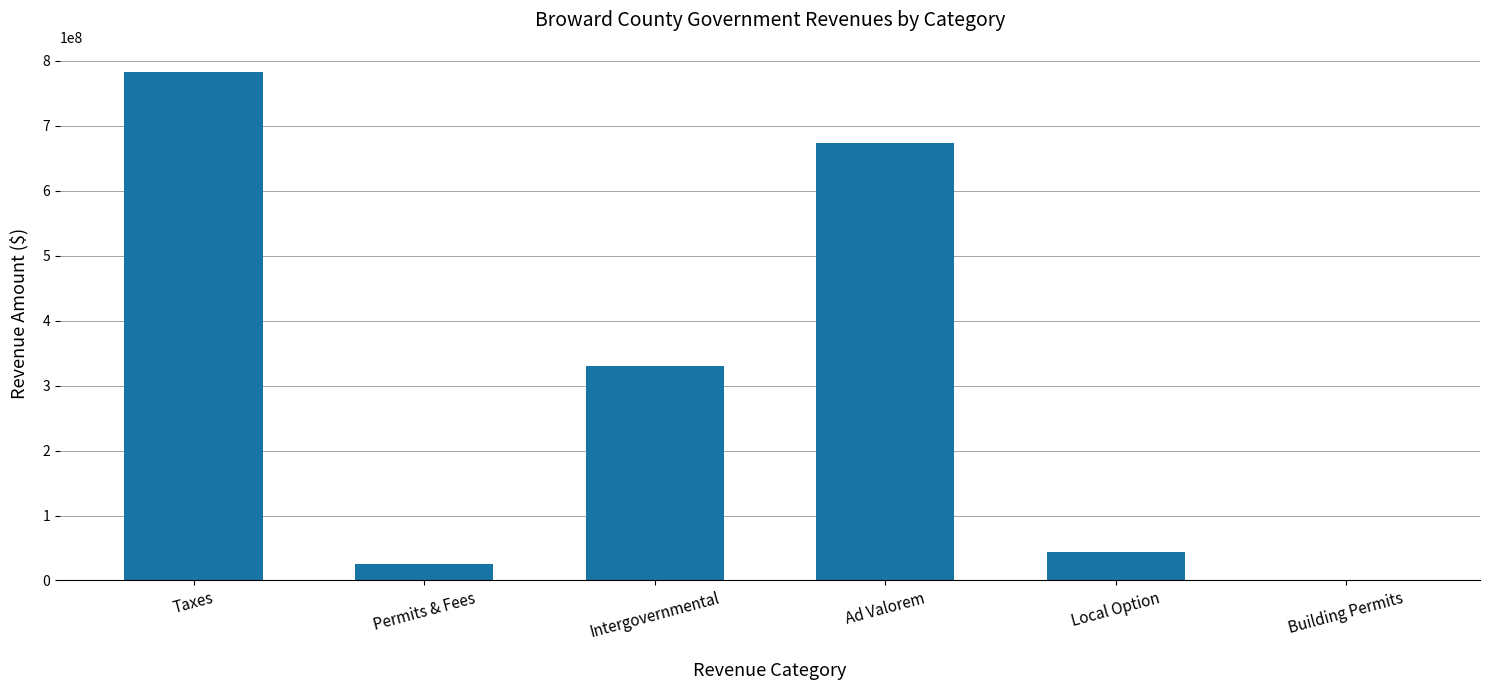

At which label does the data first exceed 330058000?

Taxes